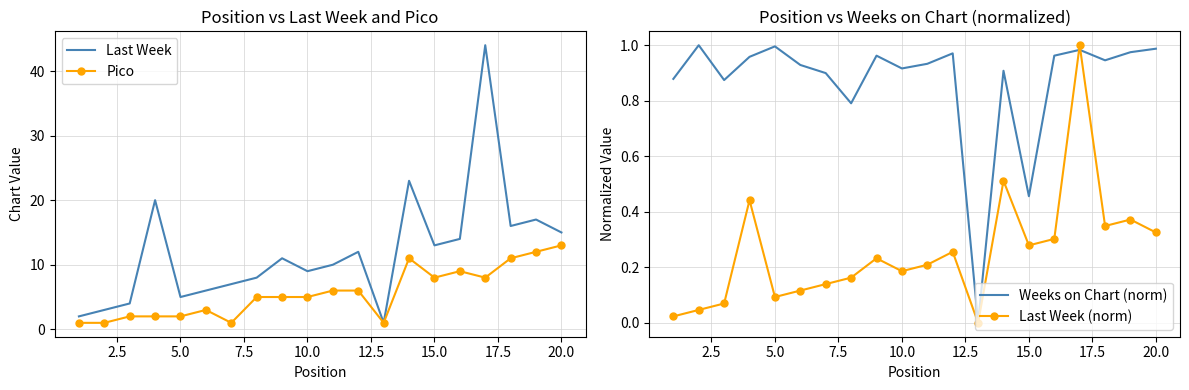

Which series has the largest total across all categories?

Last Week